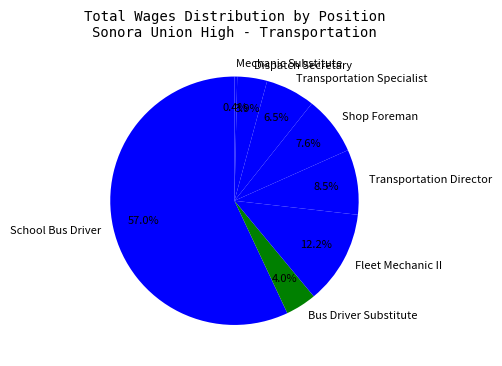

Is Fleet Mechanic II the majority of the pie?

No